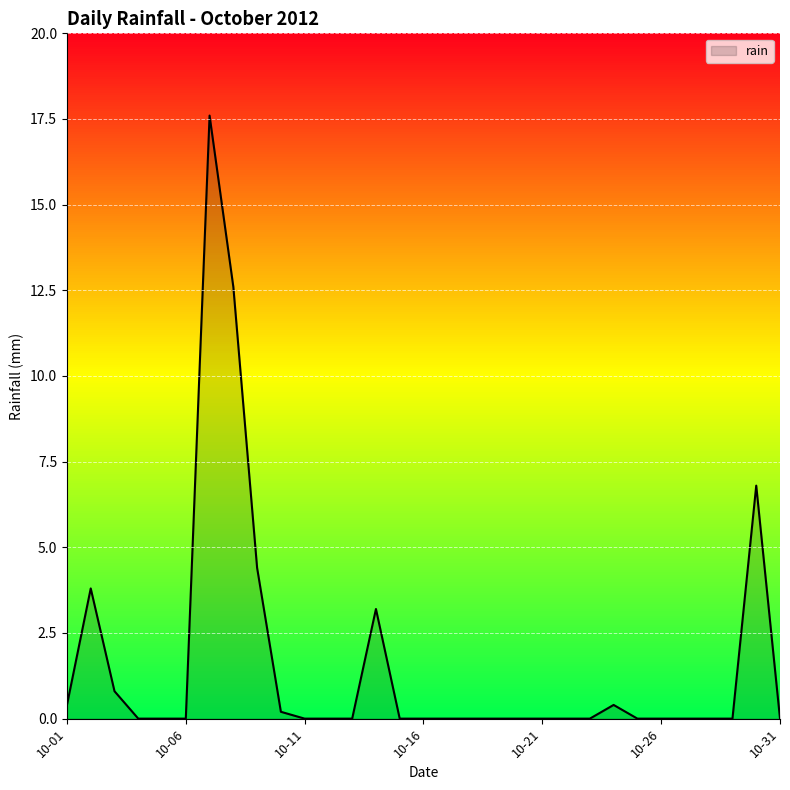

What is the average value?

1.6